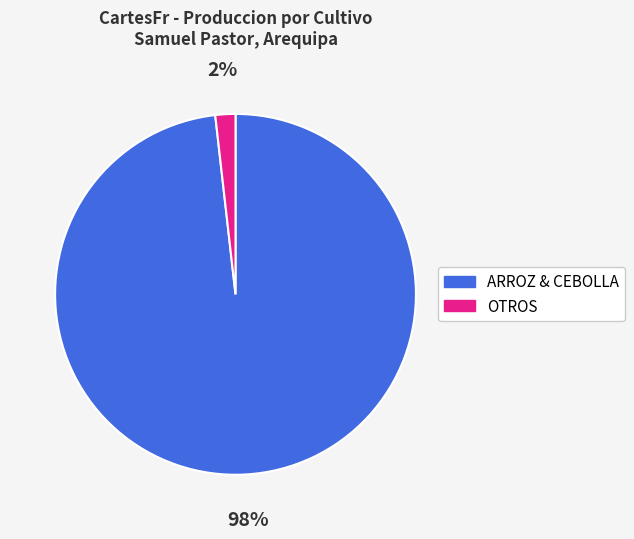

To the nearest percent, what percentage of the pie is OTROS?

2%